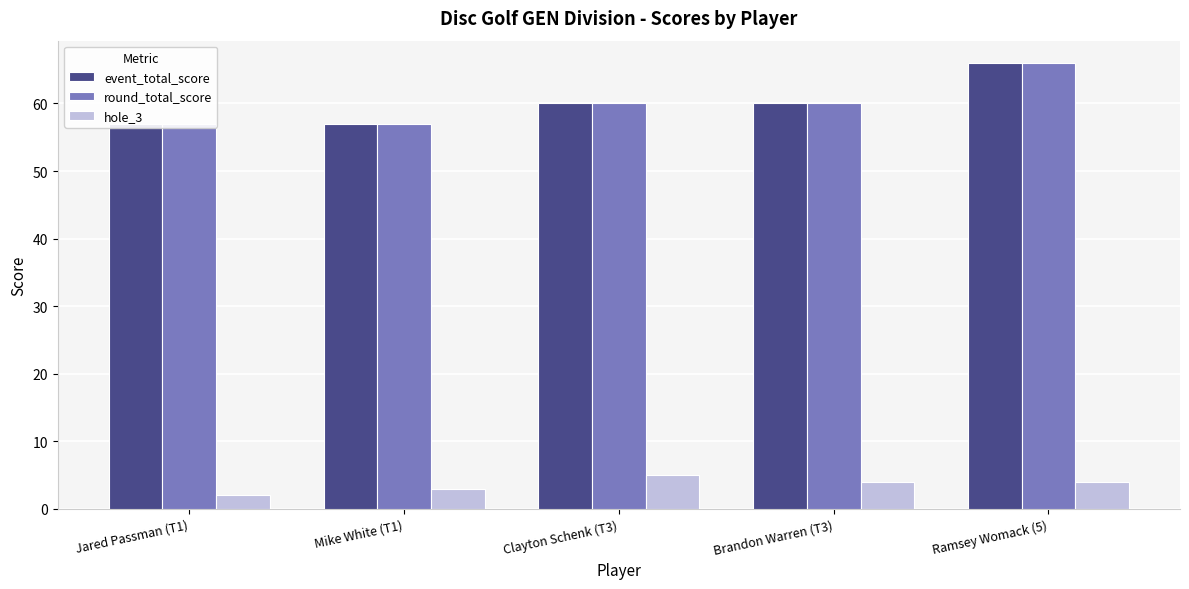

At Brandon Warren (T3), list the series in order from largest to smallest.

event_total_score, round_total_score, hole_3